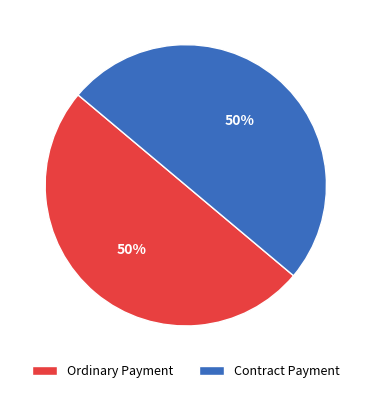

How many slices are in this pie chart?

2